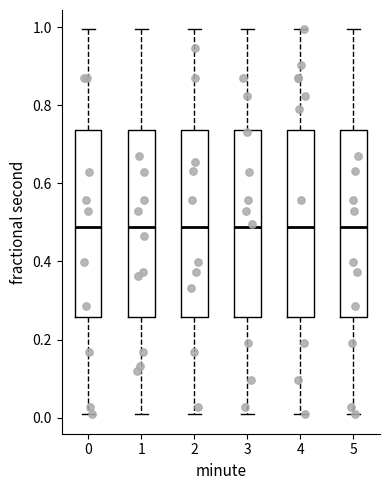

Reading left to right, read every box against the y-axis: the position of its median line, the range the box covers, and the ends of its whiskers. The values are not printed on the chart, so give them approximately, as read against the axis.

0: median 0.48, box 0.26 to 0.74, whiskers 0.00 to 1.00
1: median 0.48, box 0.26 to 0.74, whiskers 0.00 to 1.00
2: median 0.48, box 0.26 to 0.74, whiskers 0.00 to 1.00
3: median 0.48, box 0.26 to 0.74, whiskers 0.00 to 1.00
4: median 0.48, box 0.26 to 0.74, whiskers 0.00 to 1.00
5: median 0.48, box 0.26 to 0.74, whiskers 0.00 to 1.00